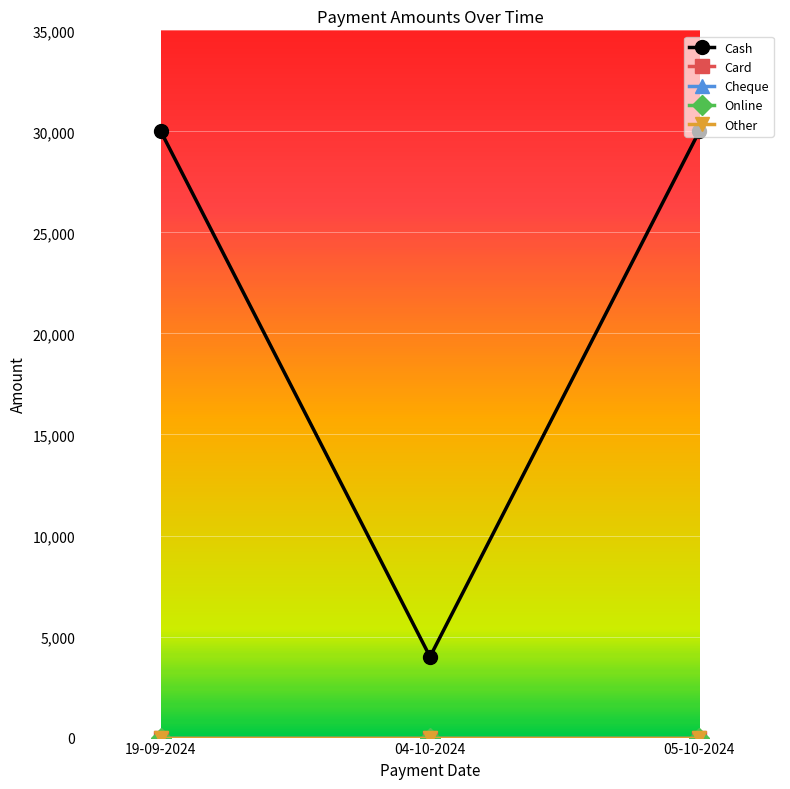

Is this an area chart (filled region under the line)?

No